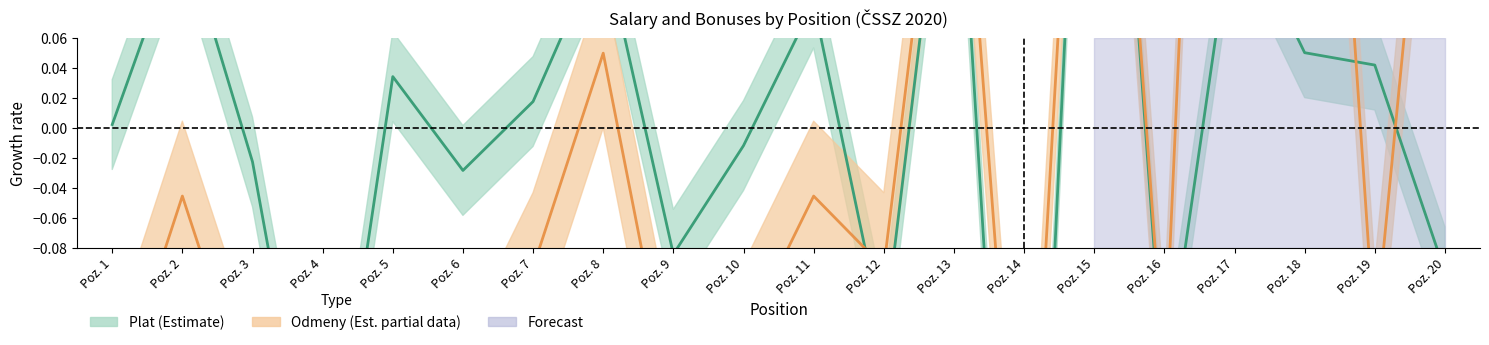

Where do Odmeny mid and Plat mid first cross each other?

Poz. 11 and Poz. 12